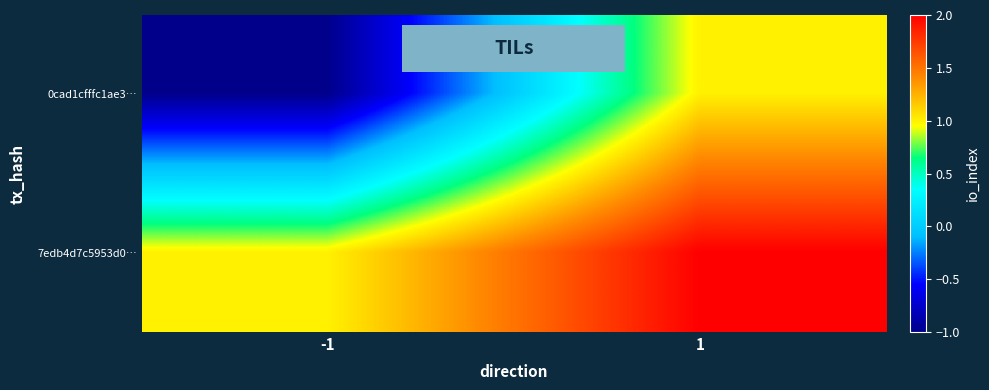

What is the minimum value shown in the chart?

-1